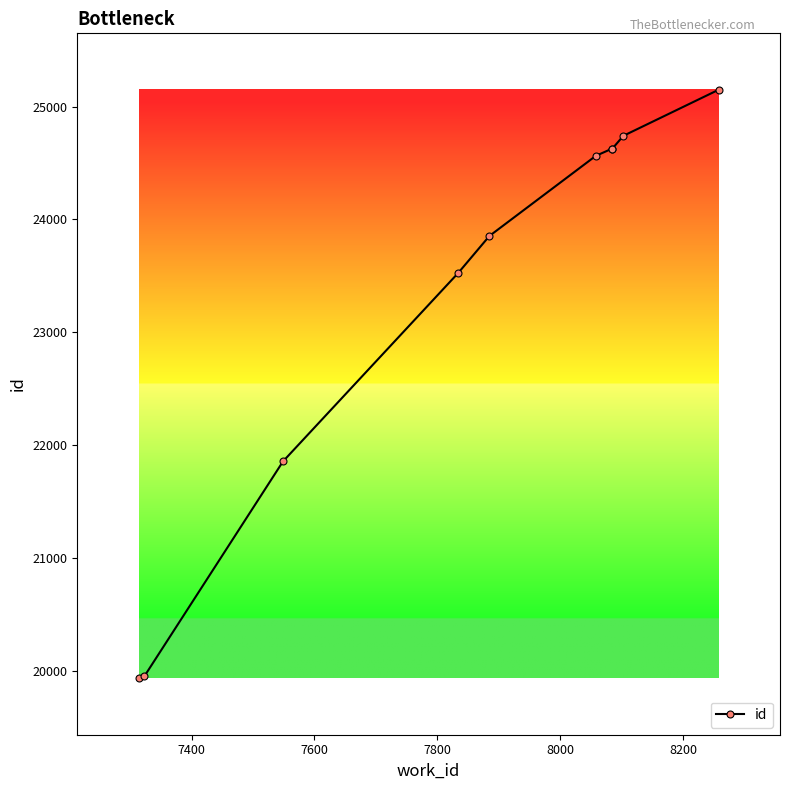

What is the value of the 4th point from the left?

23525